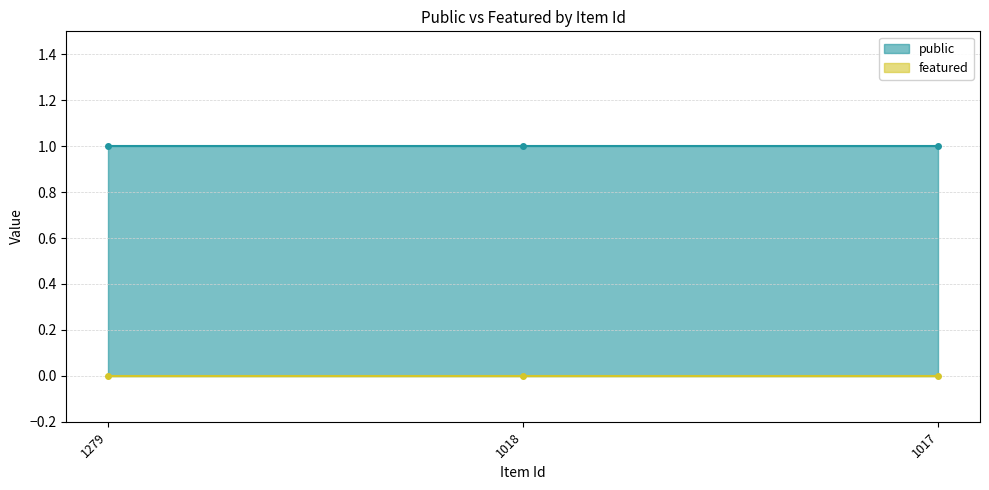

Reading left to right, what are all the values shown in this chart?

public: 1279=1	1018=1	1017=1
featured: 1279=0	1018=0	1017=0